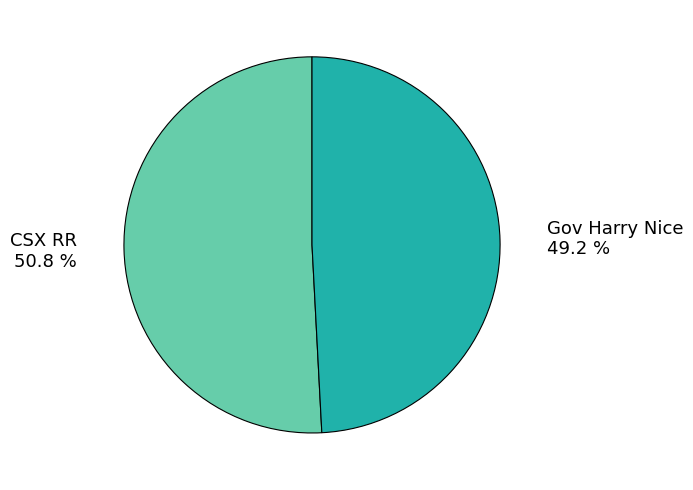

Rank the categories by value from highest to lowest.

CSX RR, Gov Harry Nice